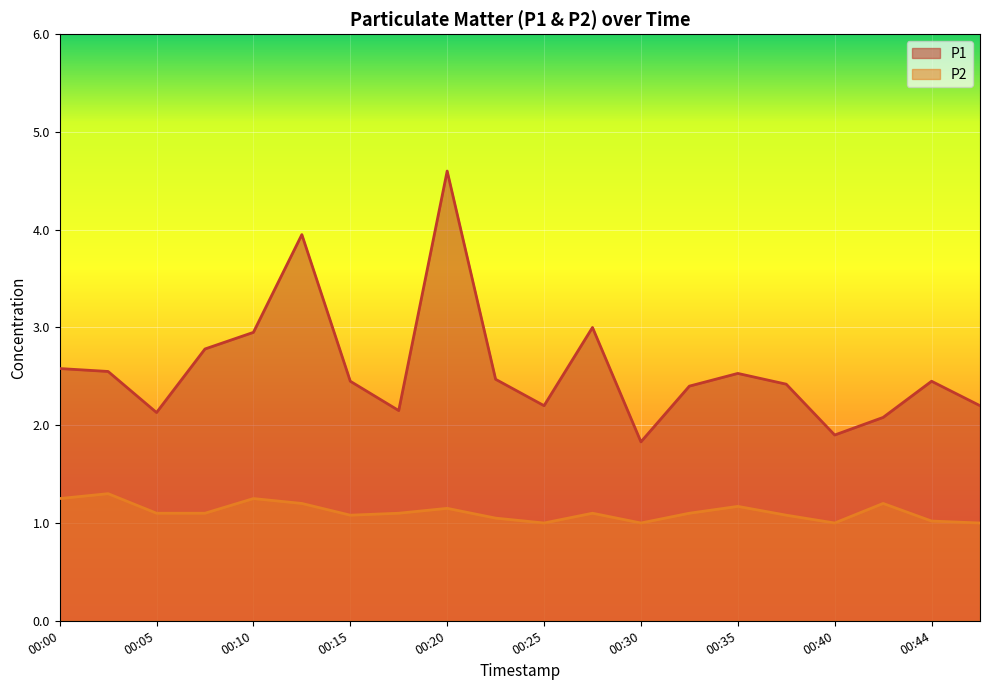

Which series changed the most between 00:10 and 00:15?

P1